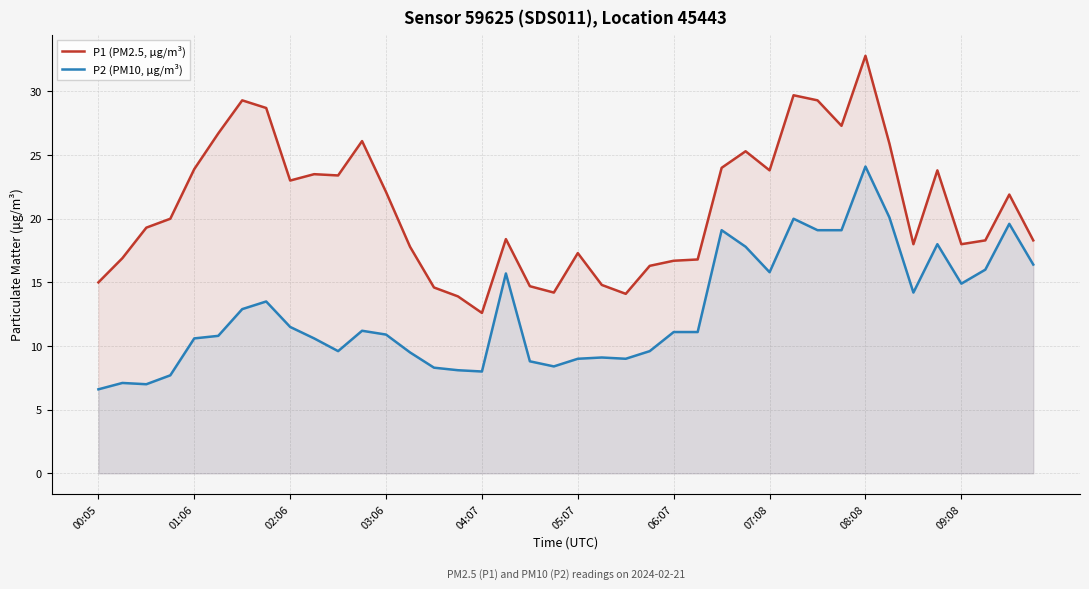

The P1 (PM2.5, μg/m³) series shows 17.8 at 13. True or false?

True